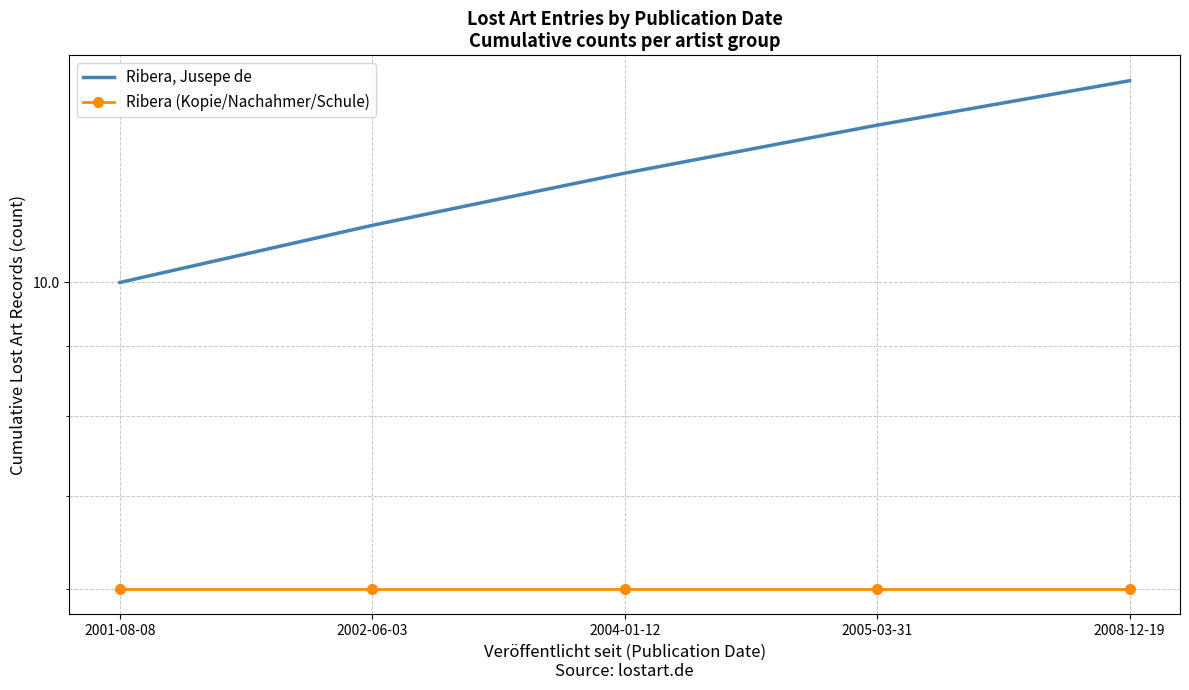

Reading left to right, list all the values displayed in this chart.

Ribera, Jusepe de: 2001-08-08=10	2002-06-03=11	2004-01-12=12	2005-03-31=13	2008-12-19=14
Ribera (Kopie/Nachahmer/Schule): 2001-08-08=6	2002-06-03=6	2004-01-12=6	2005-03-31=6	2008-12-19=6